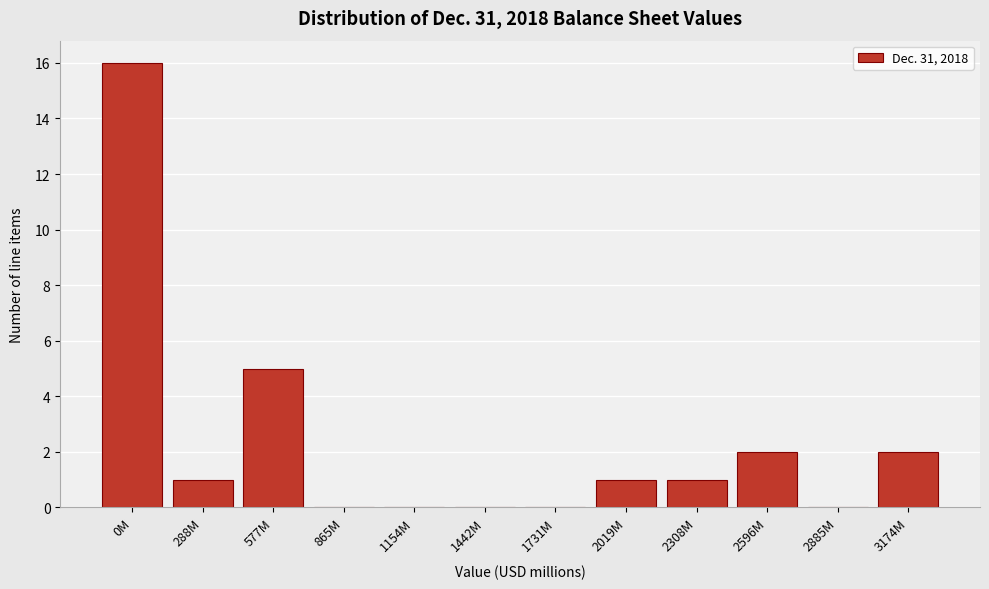

Reading left to right, extract all data points from this chart.

0M=16	288M=1	577M=5	865M=0	1154M=0	1442M=0	1731M=0	2019M=1	2308M=1	2596M=2	2885M=0	3174M=2